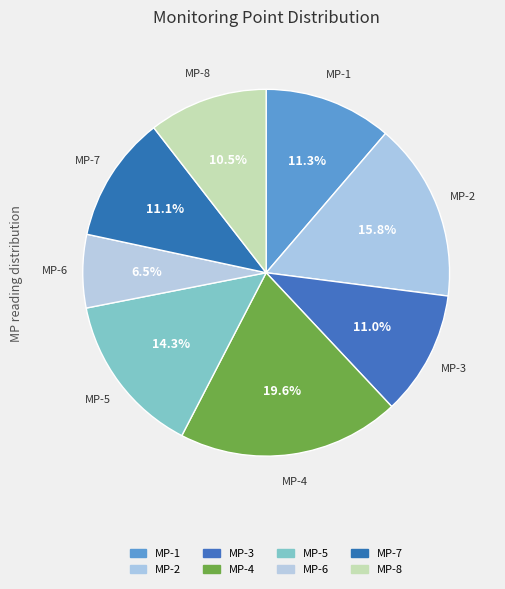

What percentage is the MP-5 slice, to the nearest percent?

14%